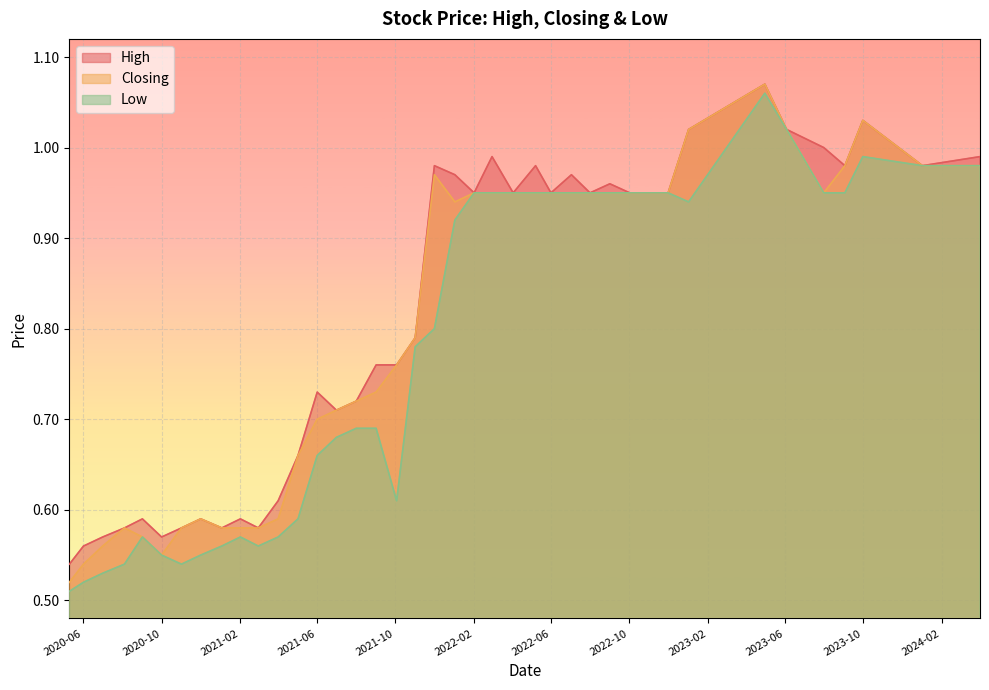

Rank the series at 2022-08-01 from lowest to highest value.

High, Closing, Low